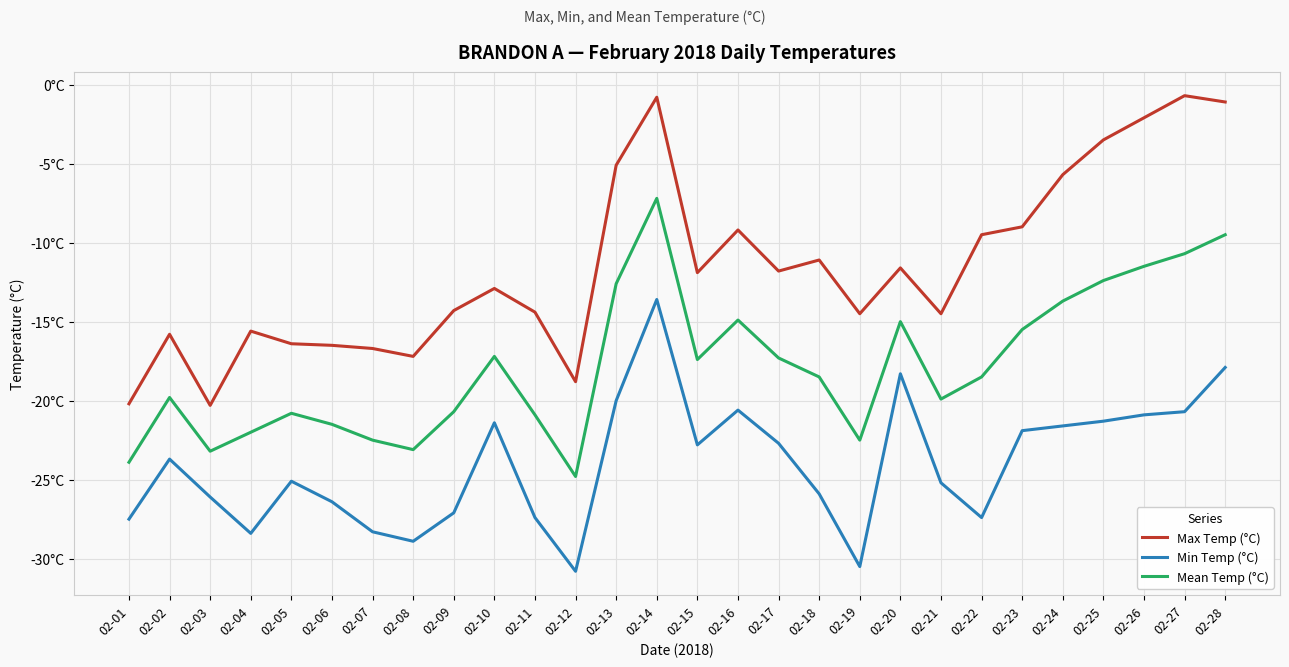

What is the difference between the highest and lowest values at 02-22?

17.9